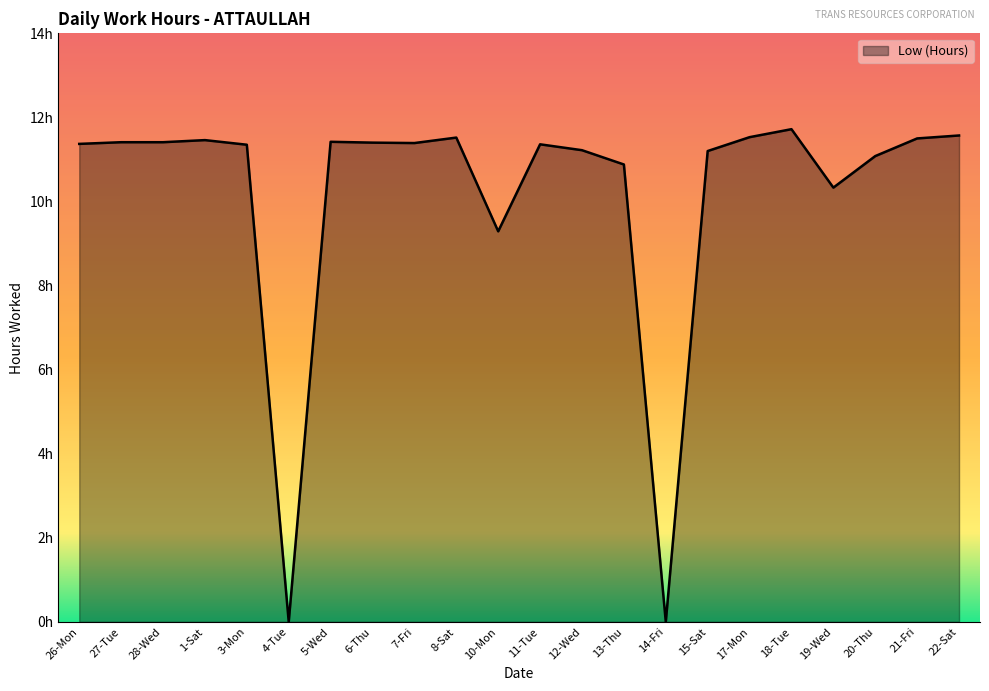

Does the chart display data point markers on the line(s)?

No